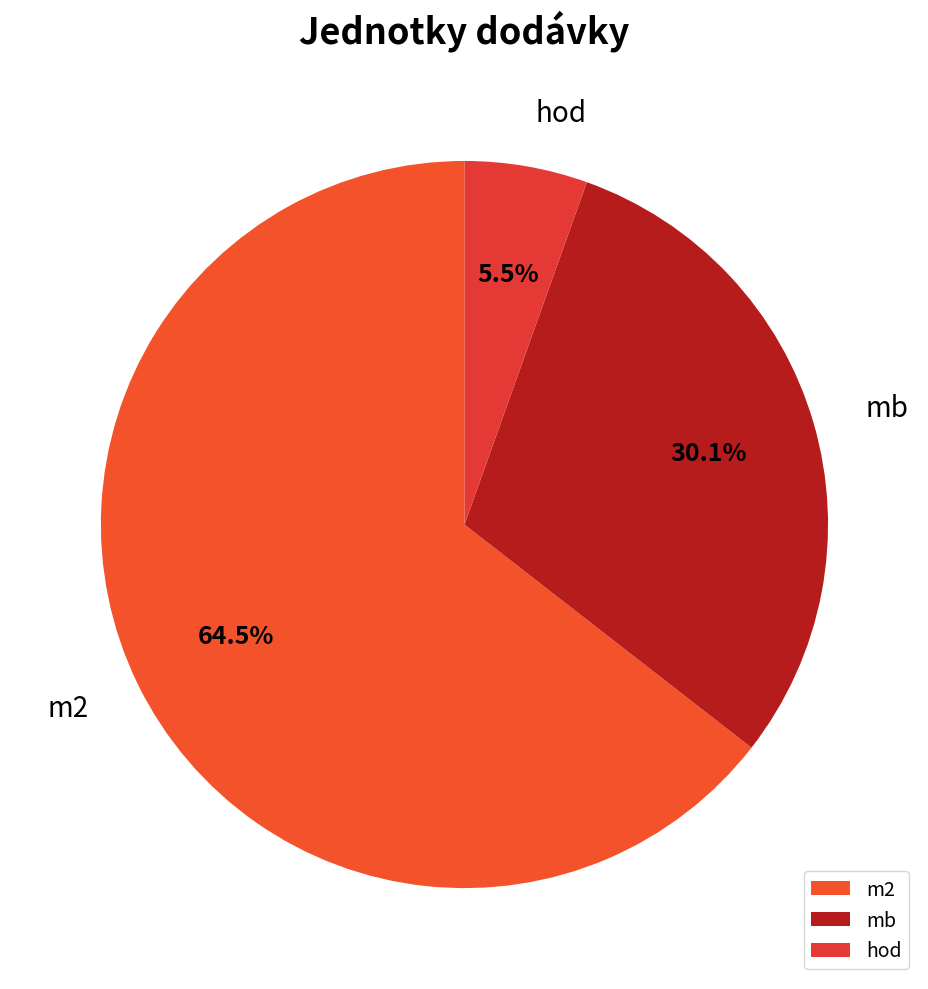

How many slices are in this pie chart?

3